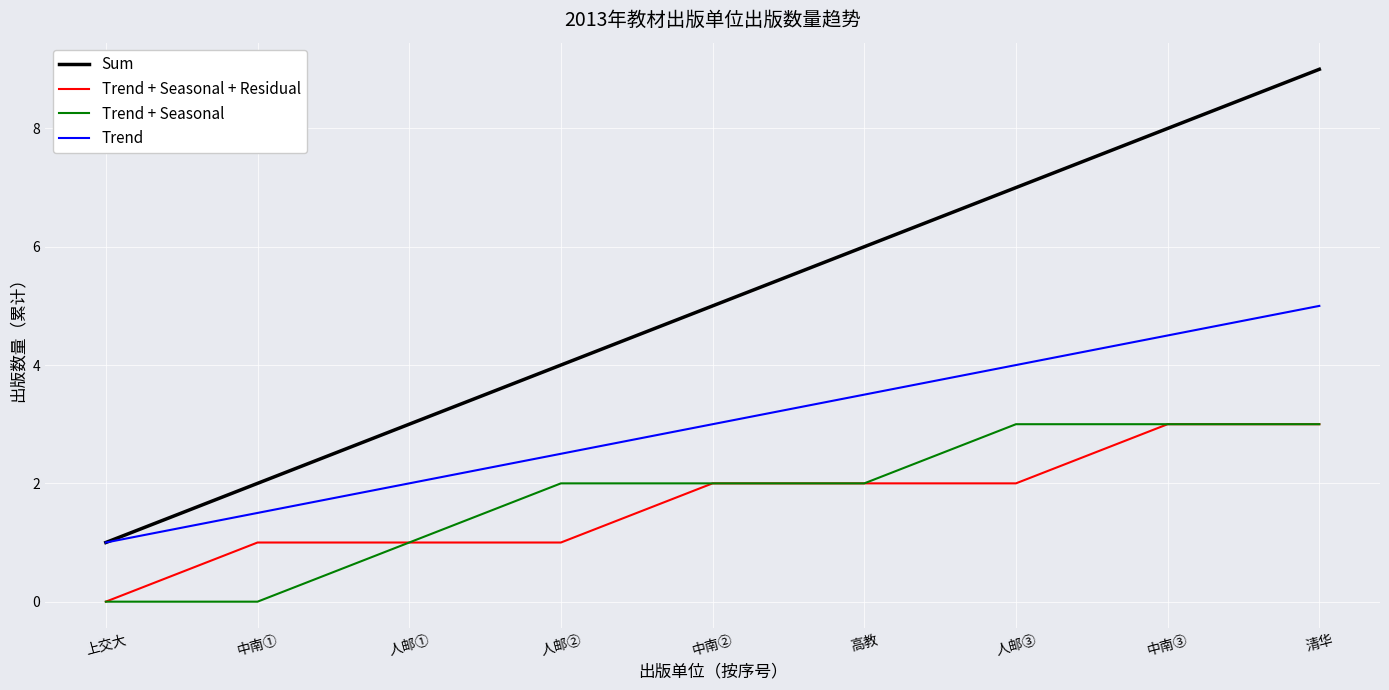

Which series has the largest range (max minus min)?

Sum